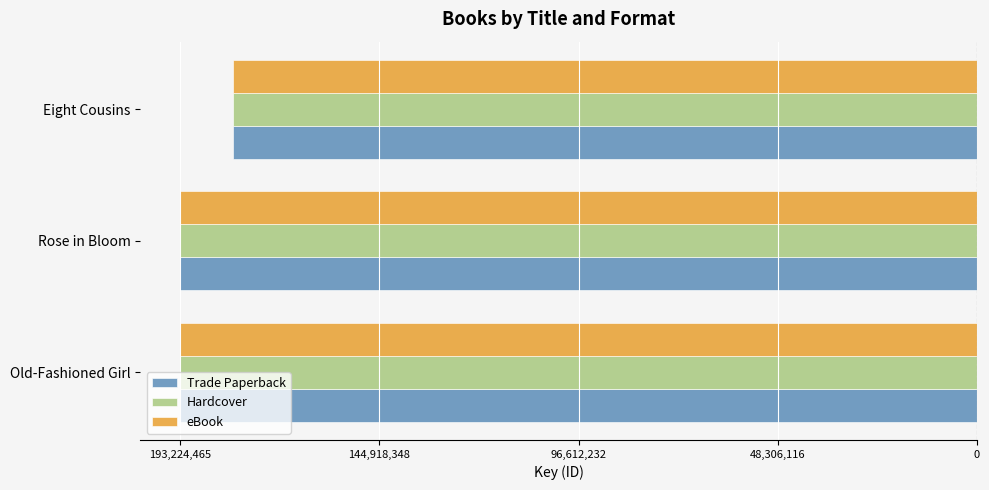

Does the chart contain stacked bars?

No